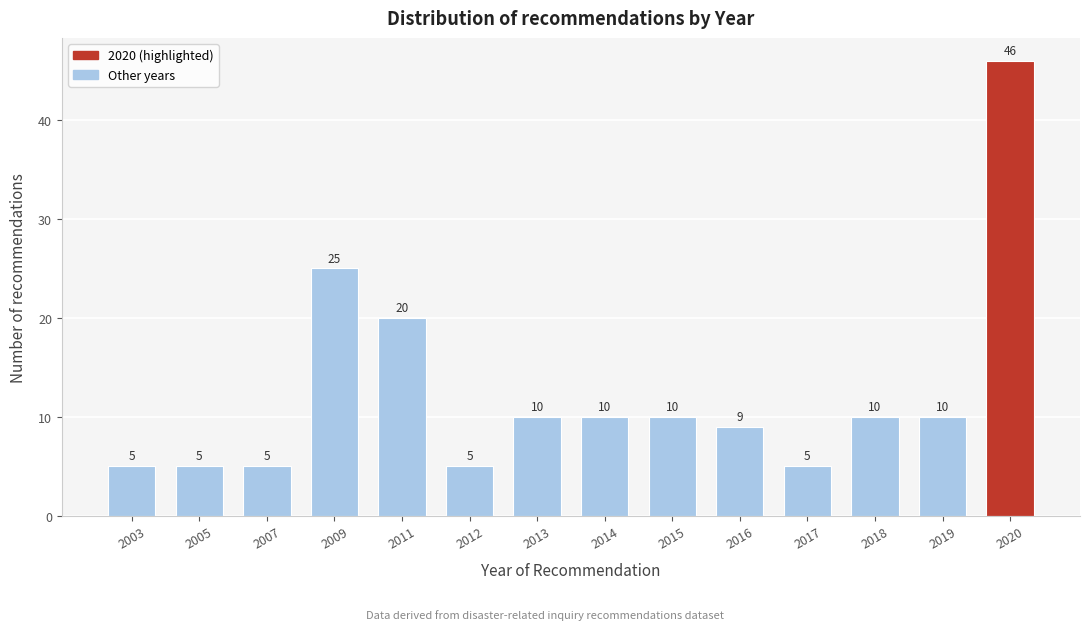

Reading left to right, what are all the values shown in this chart?

5	5	5	25	20	5	10	10	10	9	5	10	10	46